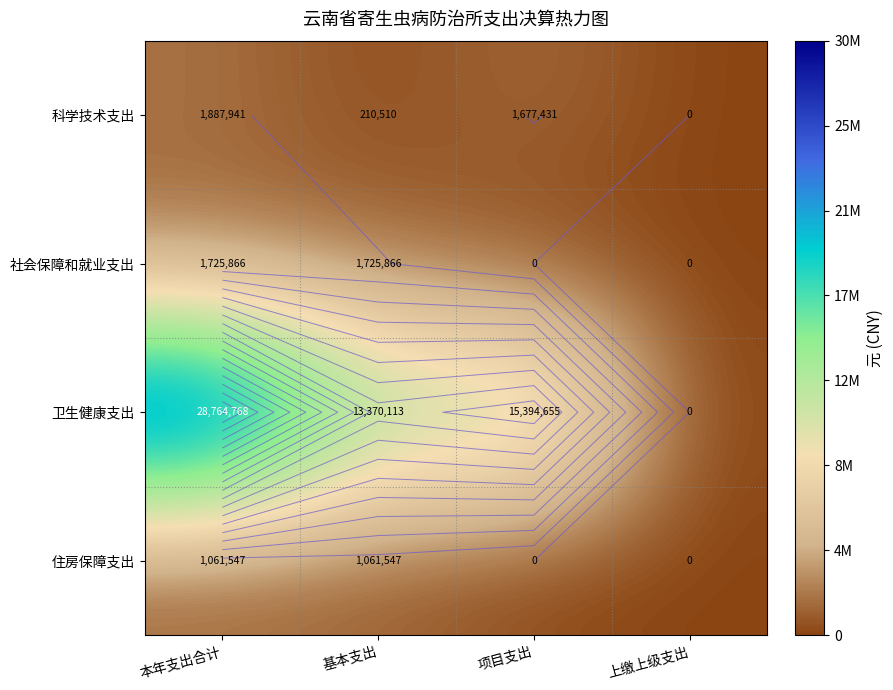

Rank the series by their maximum value, from highest to lowest.

卫生健康支出, 科学技术支出, 社会保障和就业支出, 住房保障支出